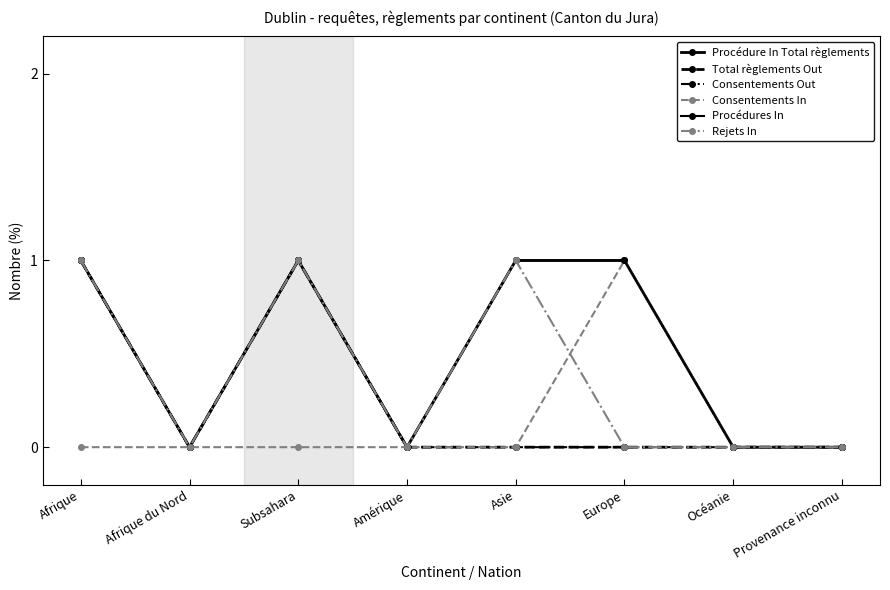

What is the sum of all Consentements In values?

1